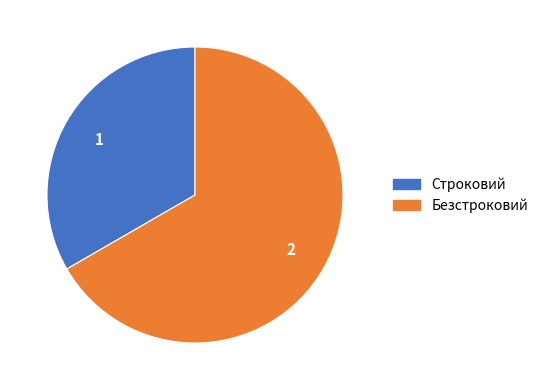

Count the number of slices in the pie.

2